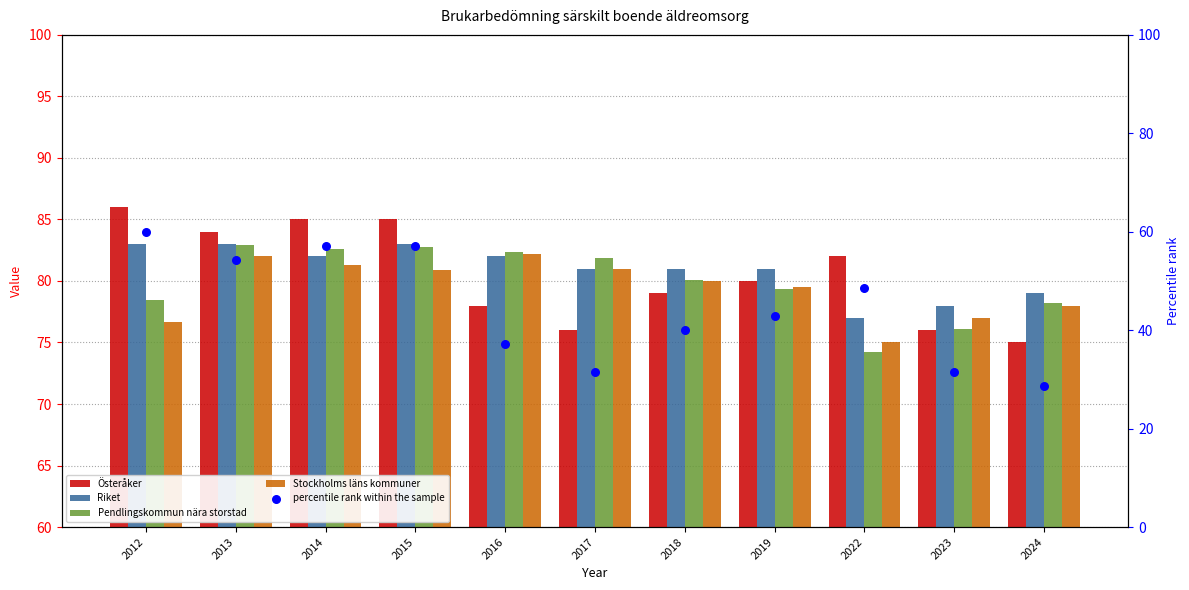

At which category is the sum across all series the highest?

2015